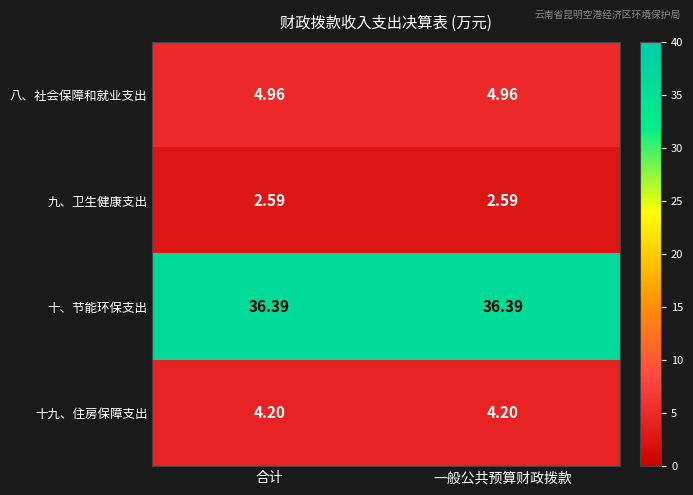

Which series has the largest total across all categories?

十、节能环保支出